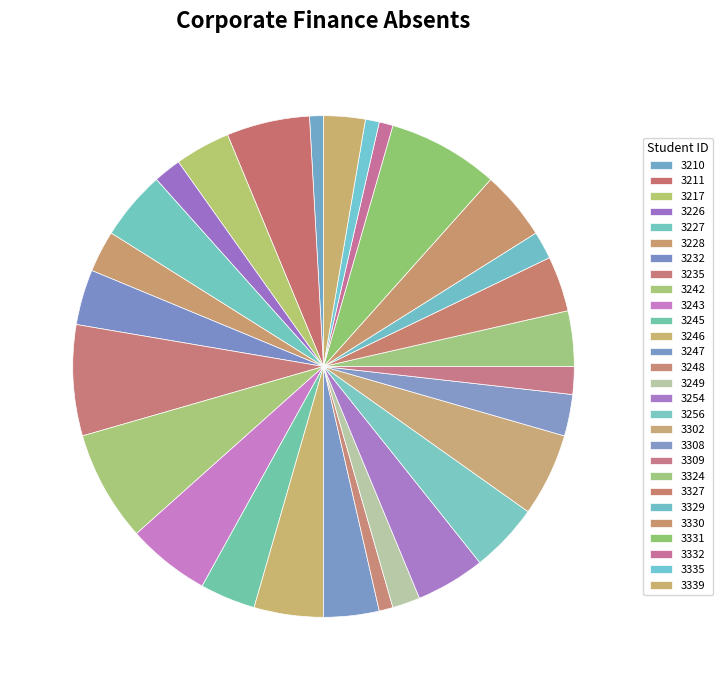

Count the number of slices in the pie.

28